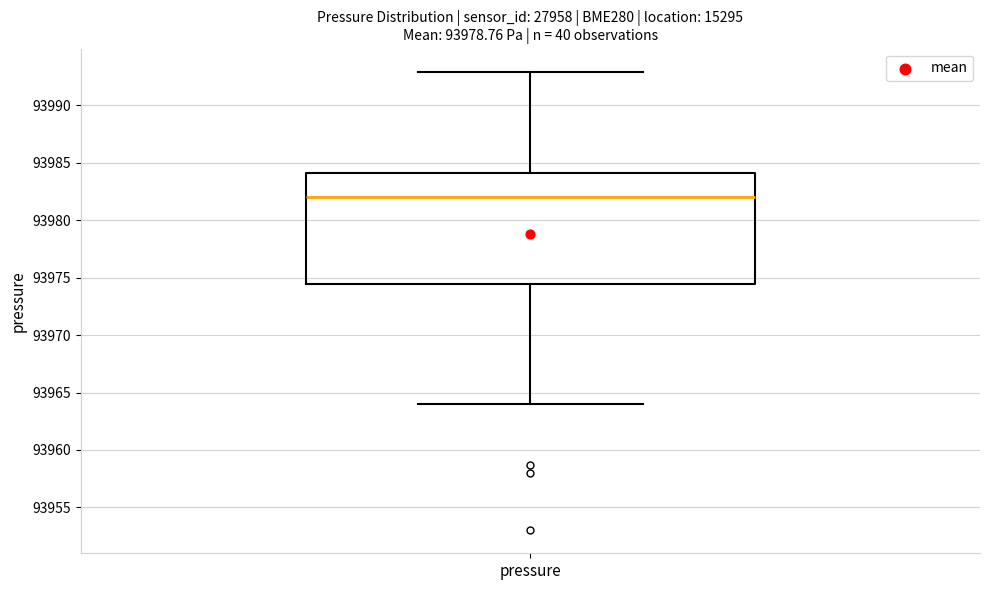

Transcribe this box plot: give where the median line is, the range the box spans, and where the two whiskers end, as read against the y-axis. The values are not printed on the chart, so give them approximately, as read against the axis.

median 93982.0, box 93974.5 to 93984.0, whiskers 93964.0 to 93993.0